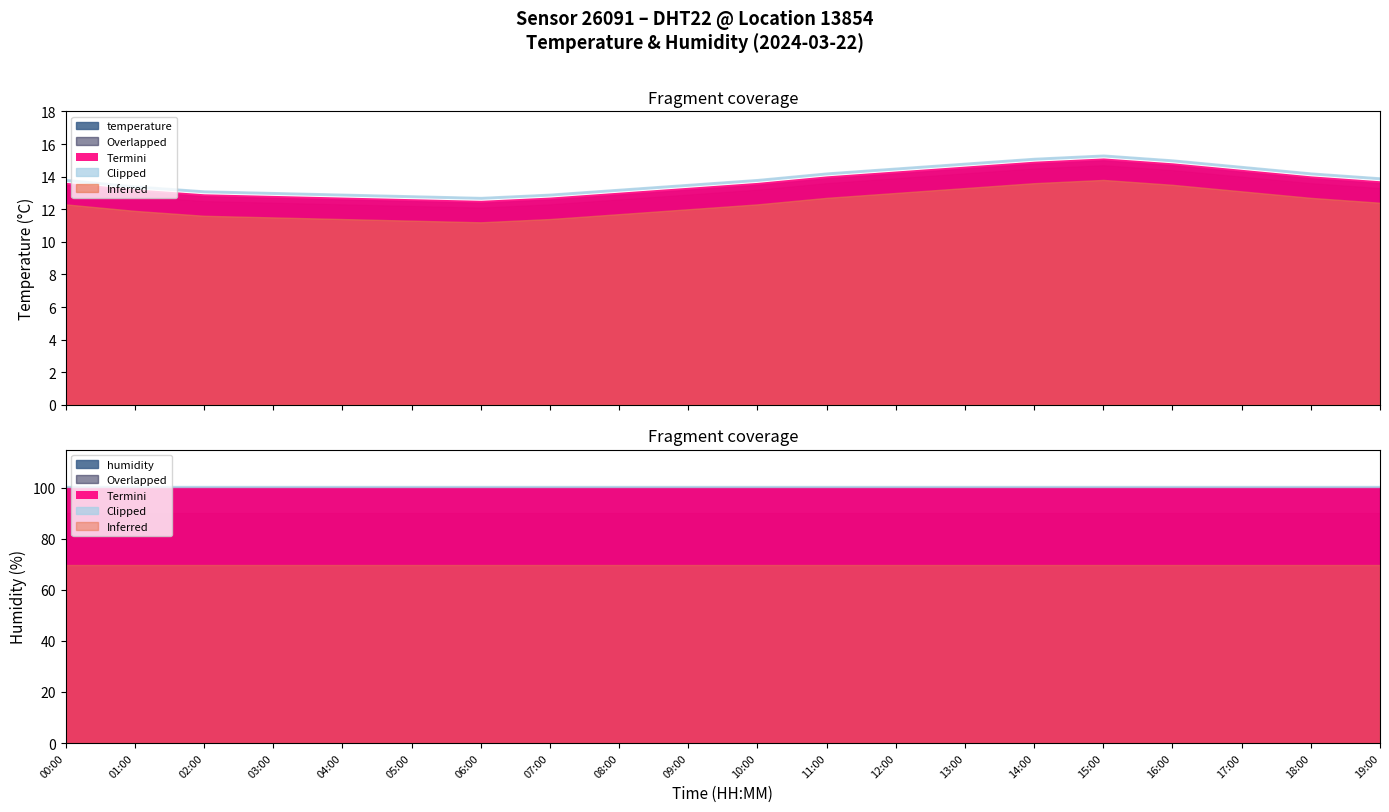

What is the difference between the temperature values at 02:00 and 10:00?

0.7